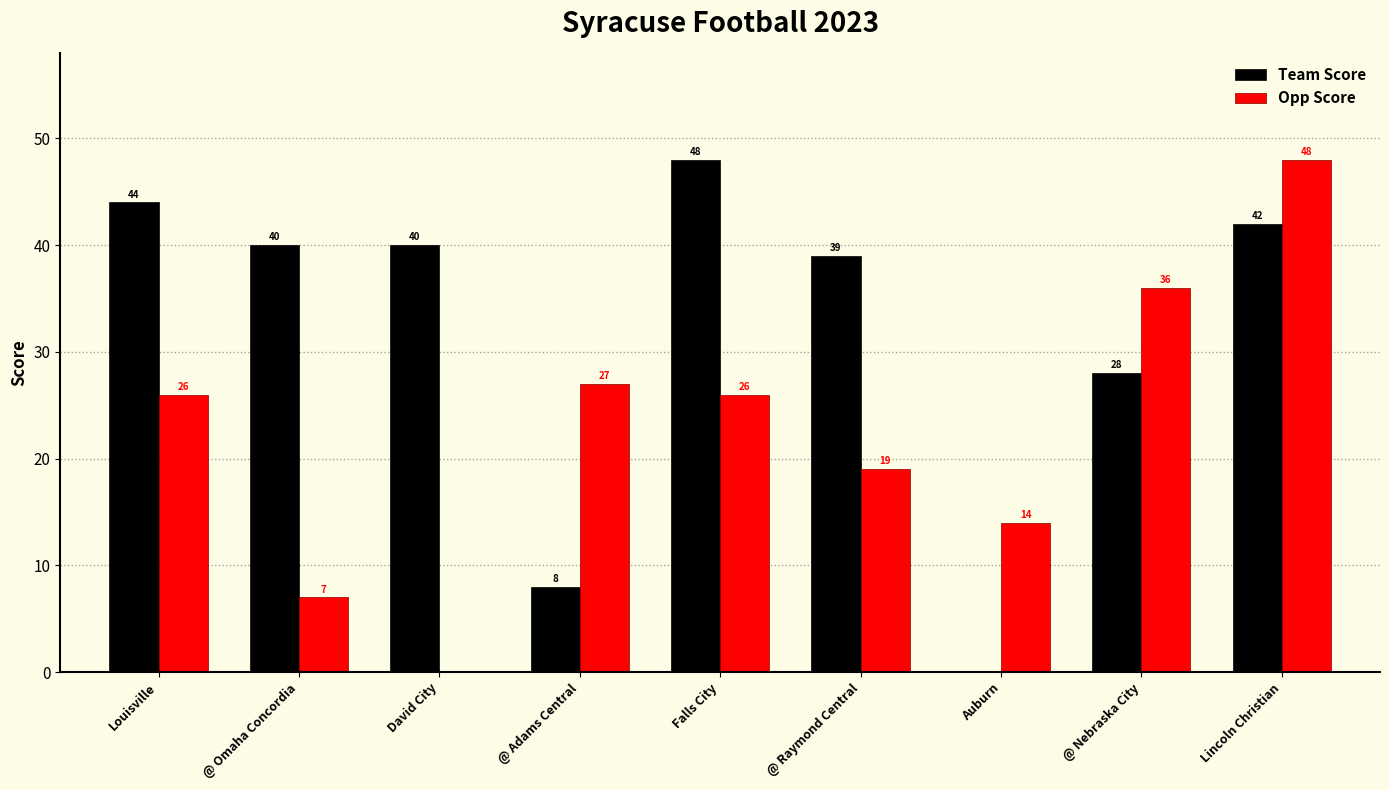

At which category is the sum across all series the highest?

Lincoln Christian